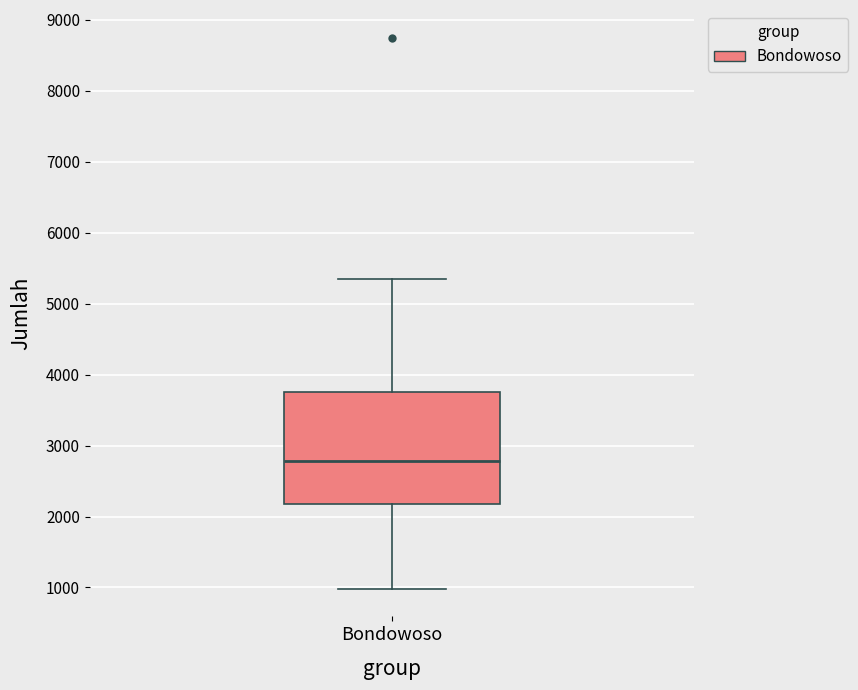

Where is the upper edge of the box for Bondowoso on the y-axis? The values are not printed on the chart, so give them approximately, as read against the axis.

3800